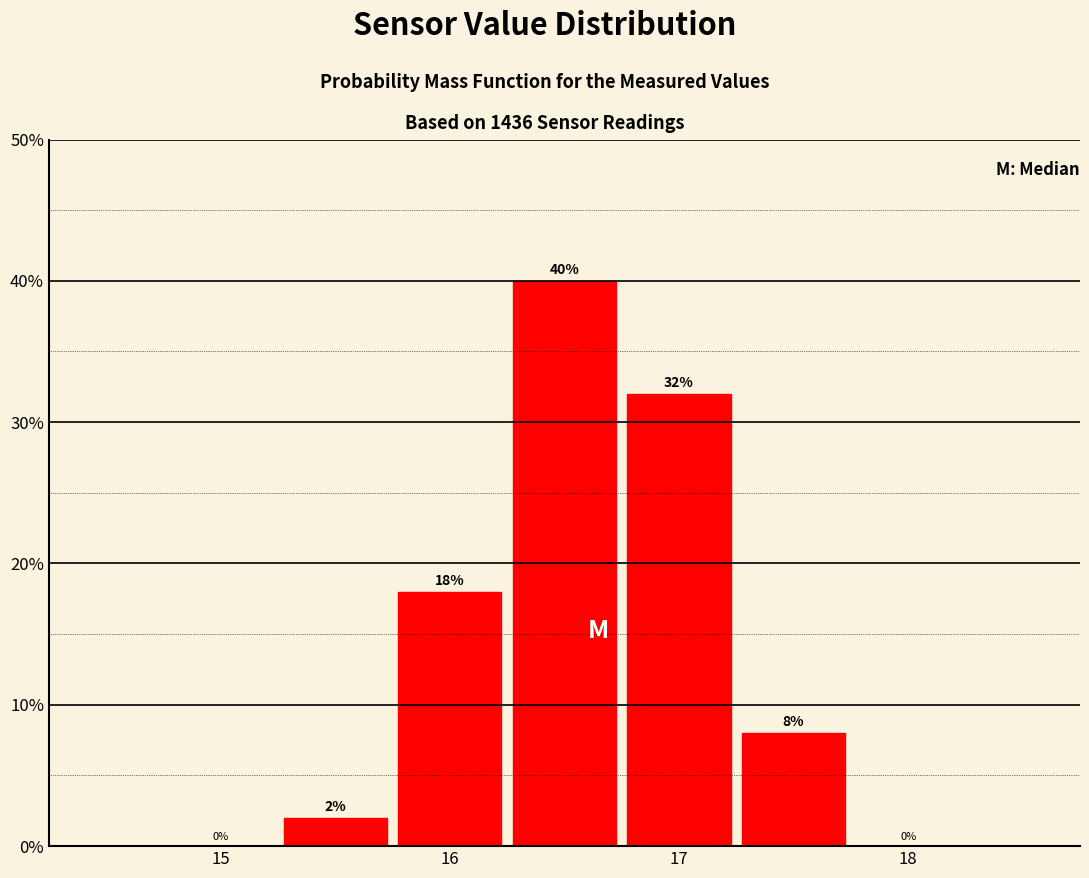

Reading left to right, transcribe this chart: for each bar, give the range it covers on the x-axis and its height. The bar edges are not printed on the chart, so give them approximately, as read against the axis.

14.75 to 15.25: 0
15.25 to 15.75: 2
15.75 to 16.25: 18
16.25 to 16.75: 40
16.75 to 17.25: 32
17.25 to 17.75: 8
17.75 to 18.25: 0